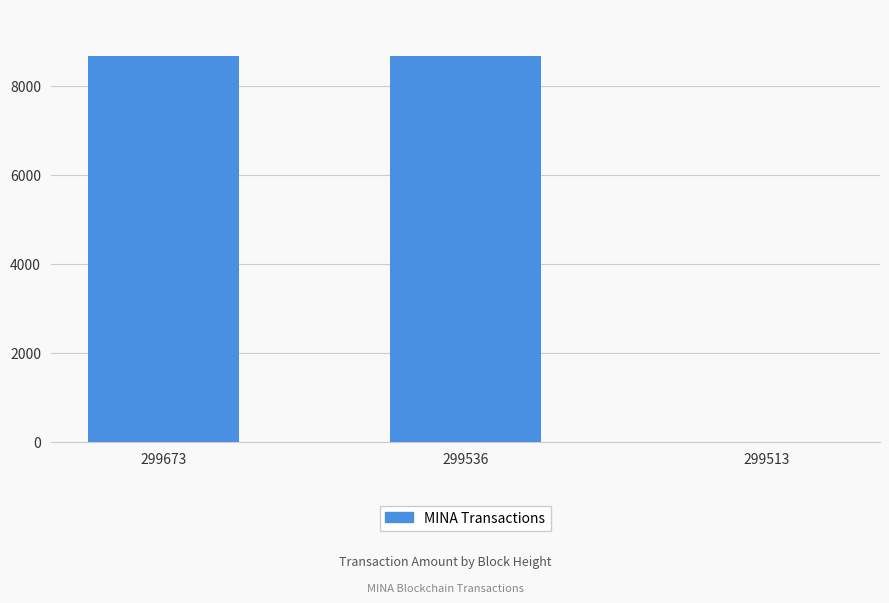

What is the maximum value shown in the chart?

8675.2